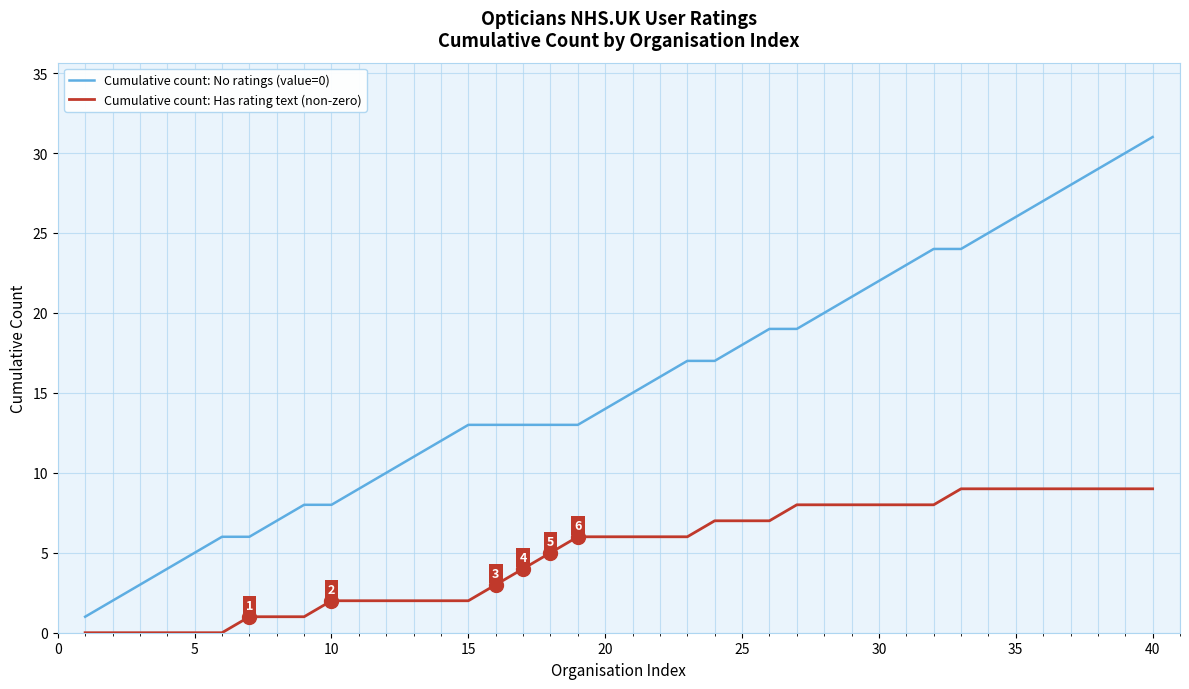

Rank the series by their maximum value, from highest to lowest.

Cumulative count: No ratings (value=0), Cumulative count: Has rating text (non-zero)